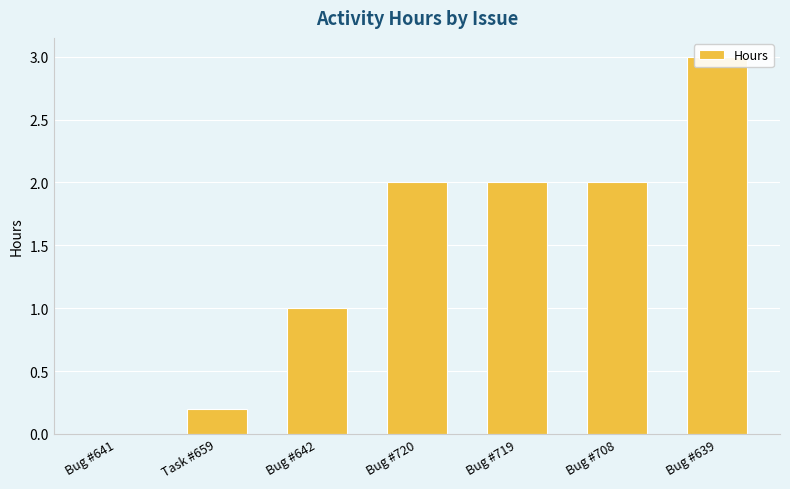

Reading left to right, transcribe all the data shown in this chart.

0.0	0.2	1.0	2.0	2.0	2.0	3.0